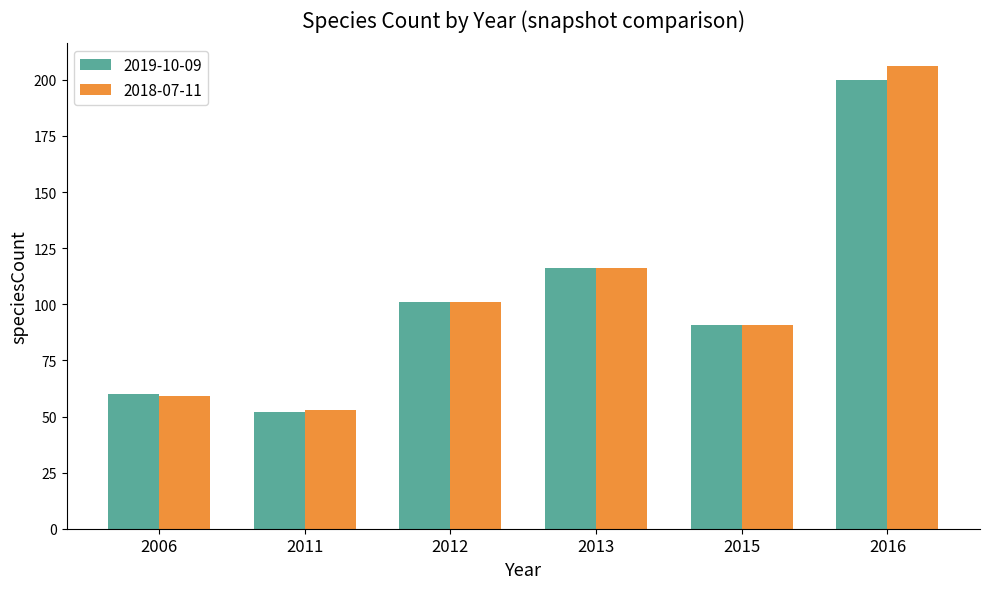

What is the sum of the 2019-10-09 values at 2016 and 2013?

316